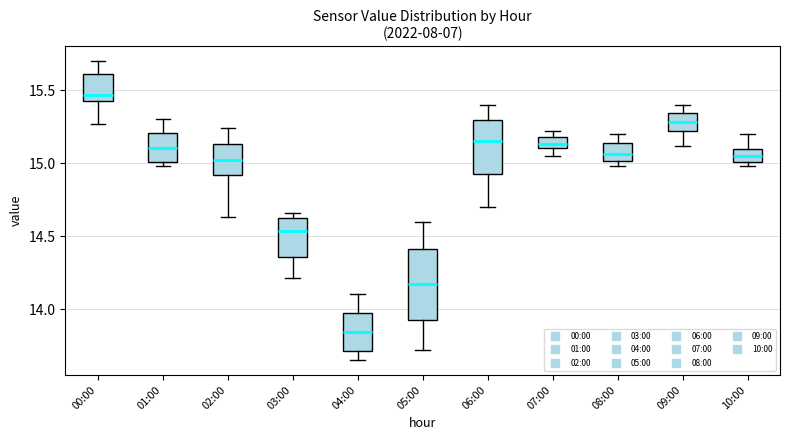

Which box's median line is the lowest?

04:00